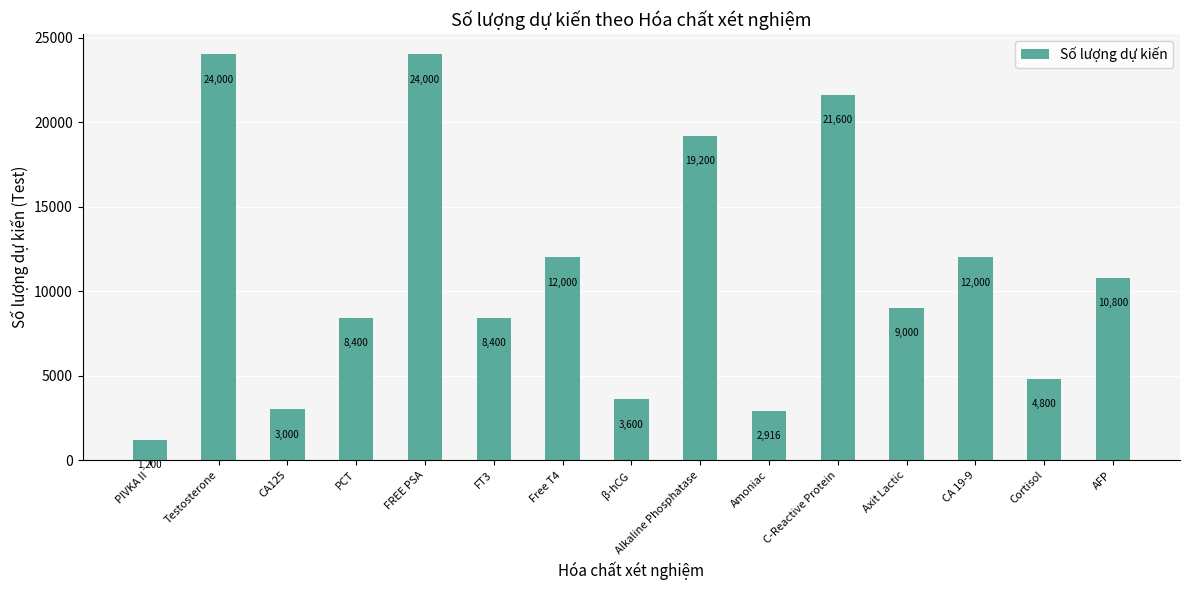

What is the minimum value shown in the chart?

1200